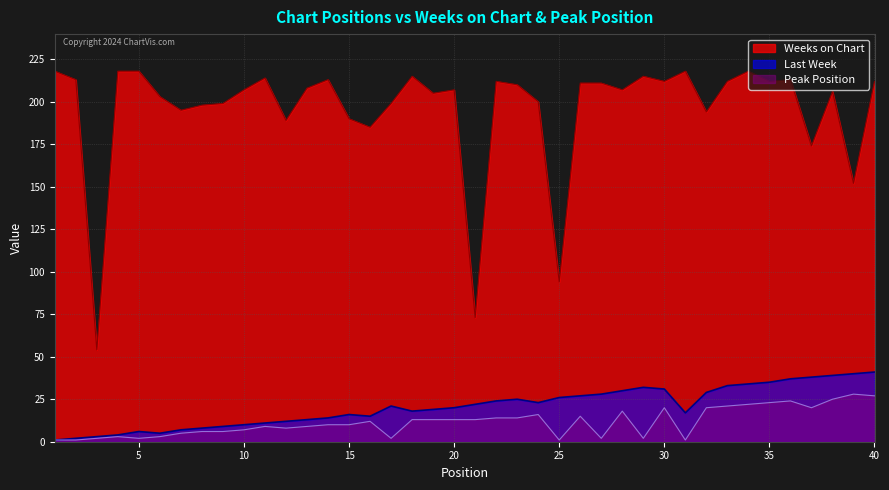

Which series has the widest spread of values?

Weeks on Chart